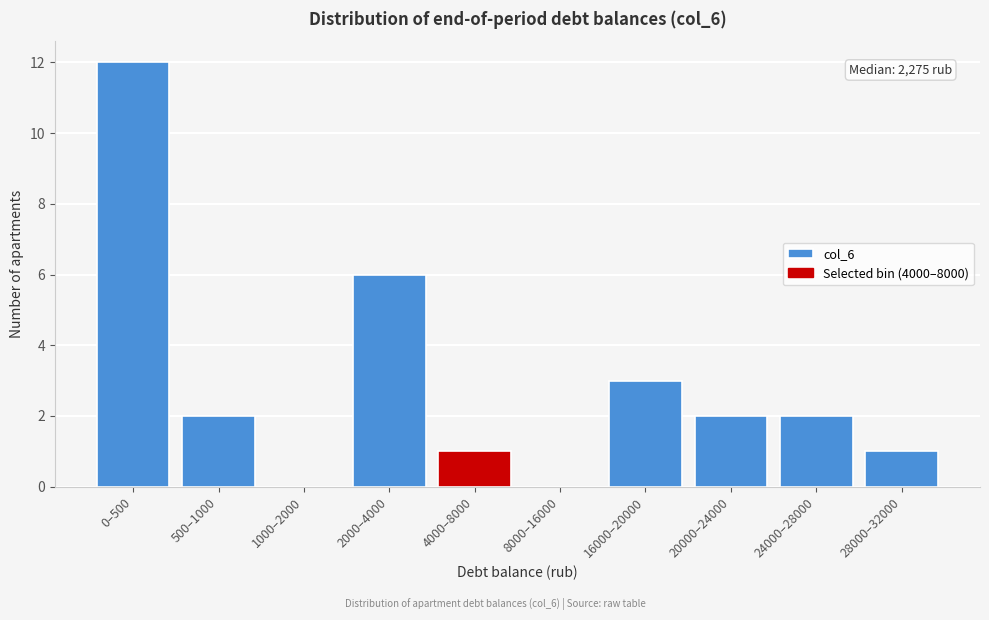

Reading left to right, extract all data points from this chart.

0–500=12	500–1000=2	1000–2000=0	2000–4000=6	4000–8000=1	8000–16000=0	16000–20000=3	20000–24000=2	24000–28000=2	28000–32000=1